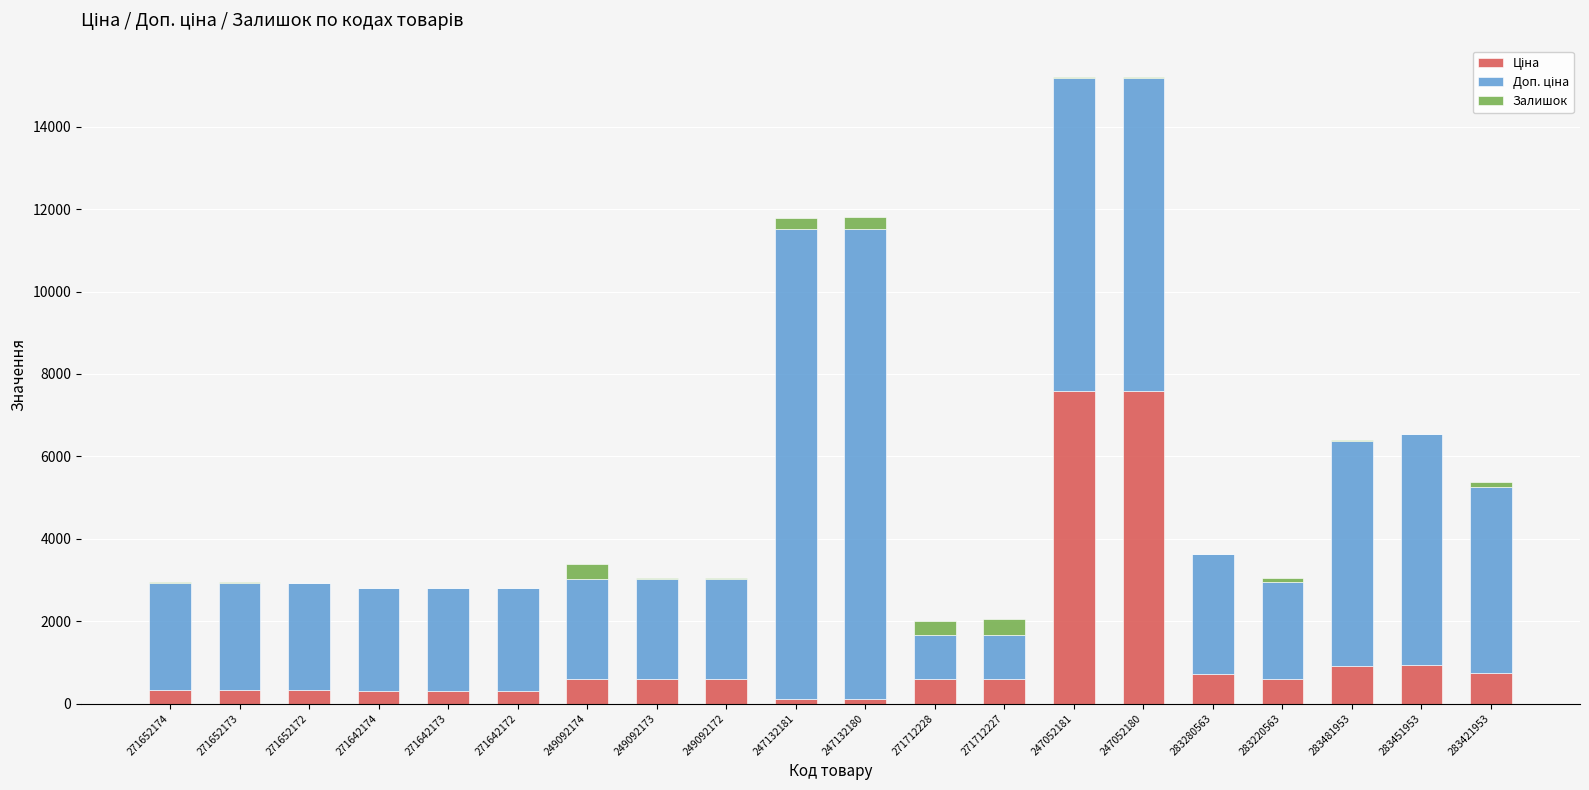

What is the sum of all Залишок values?

2057.0